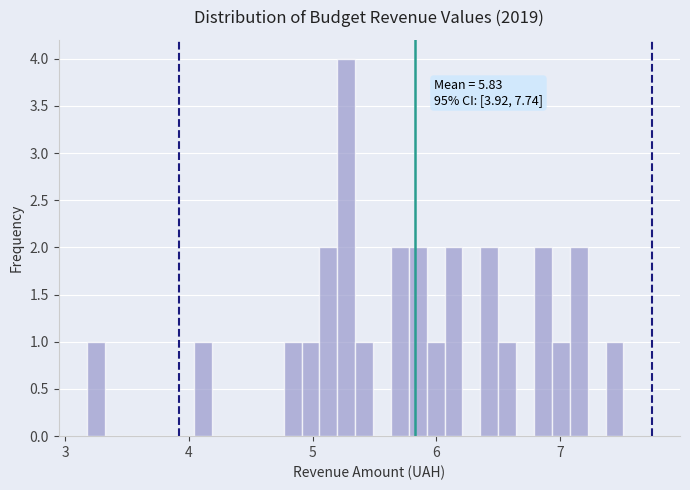

Read against the x-axis, roughly where is the centre of the tallest bar?

5.3